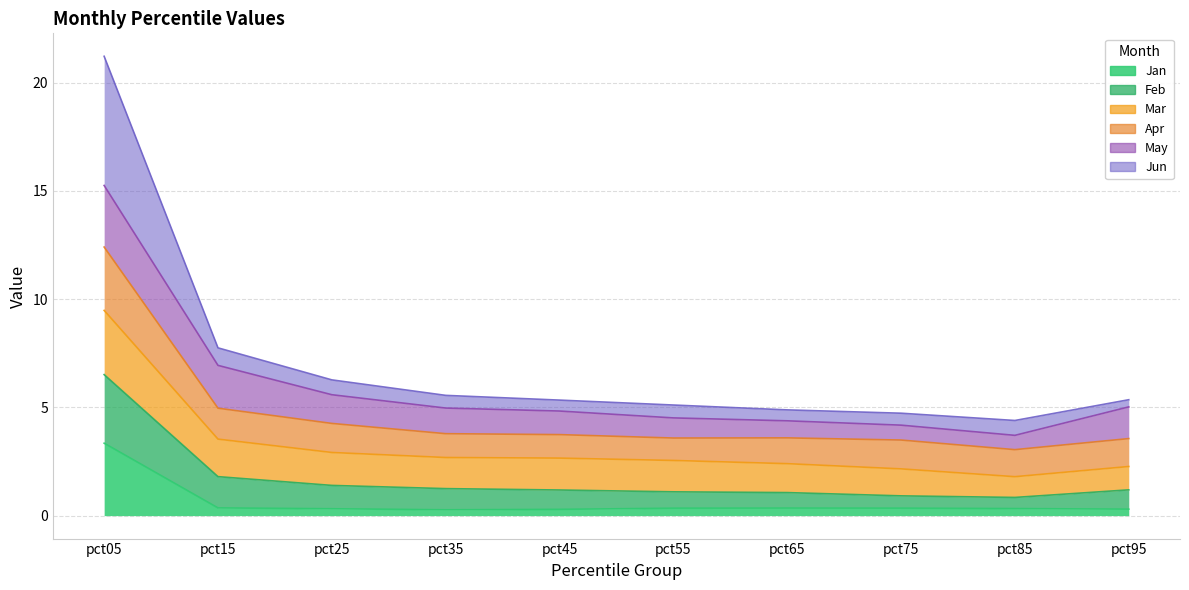

What are all the series names shown in the legend?

Jan, Feb, Mar, Apr, May, Jun